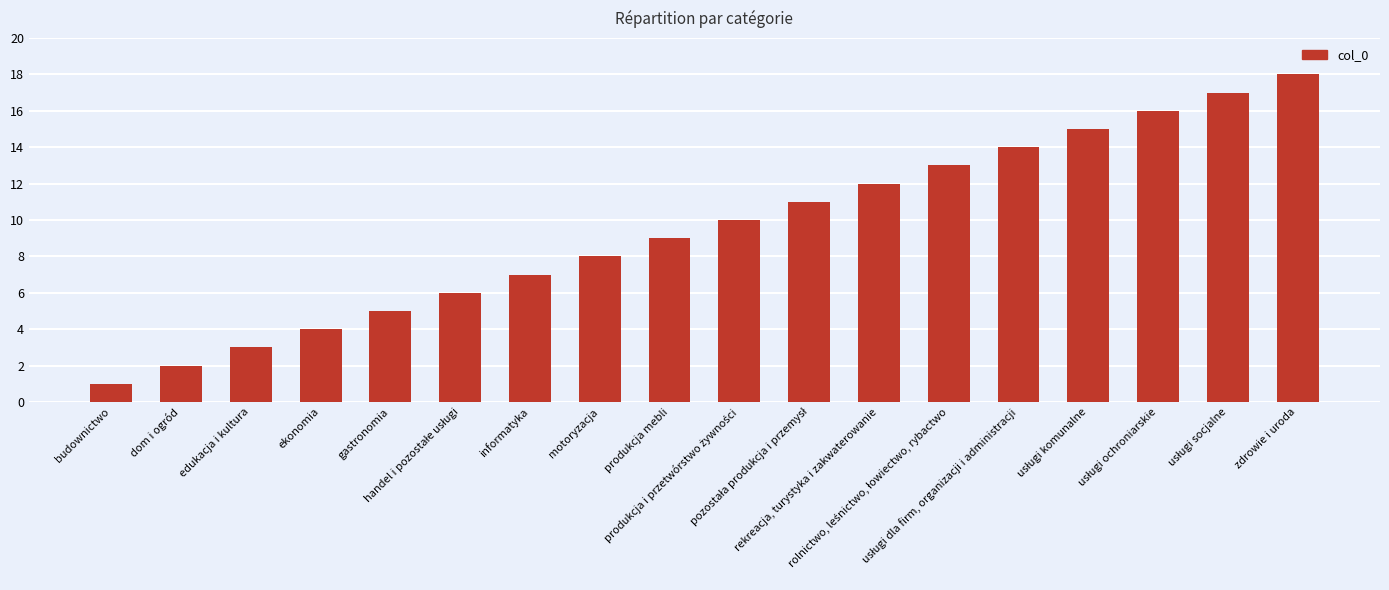

What is the sum of all values?

171